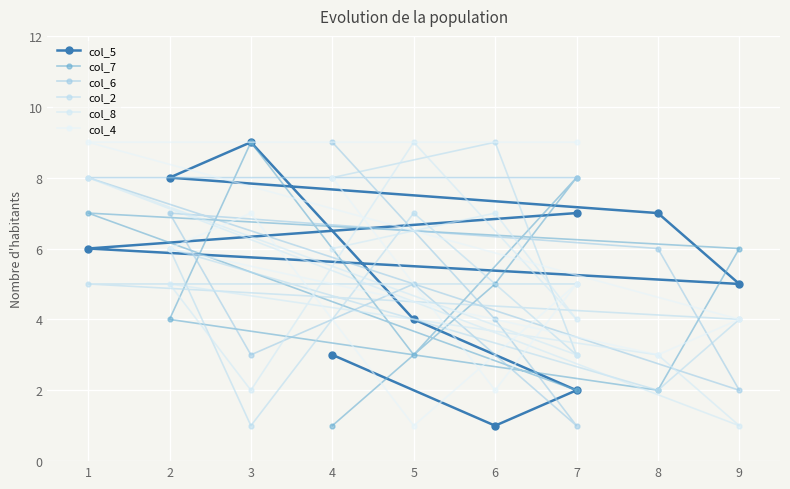

True or false: col_2 has a value of 4 at 8.

False